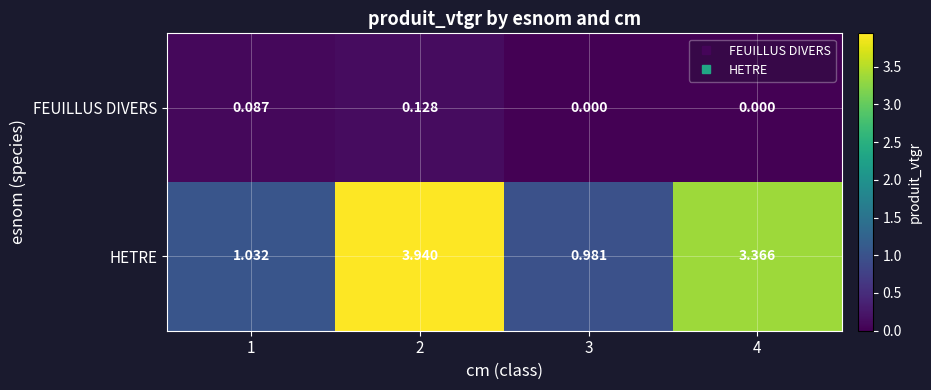

Which series changed the most between 2 and 4?

HETRE